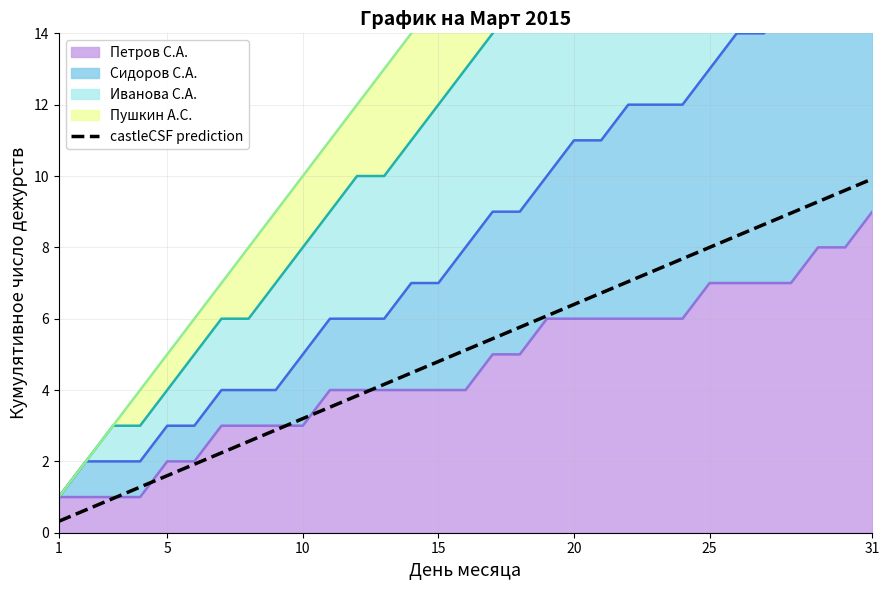

What is the label of the 7th point from the left?

31